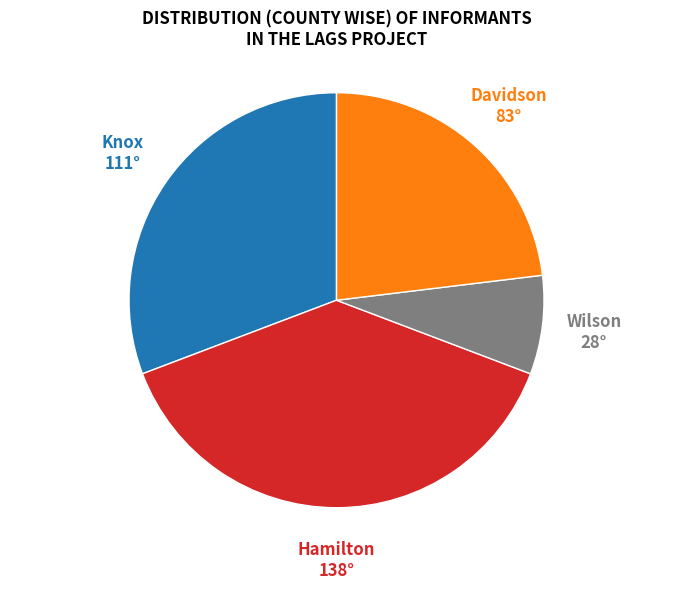

Does any single category account for the majority?

No